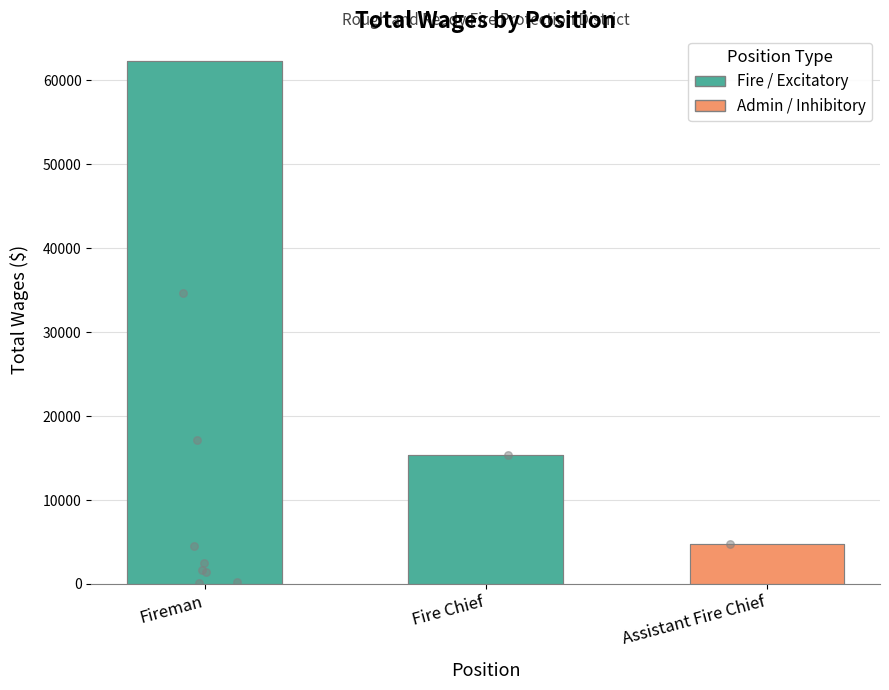

Between Assistant Fire Chief and Fireman, which is larger?

Fireman